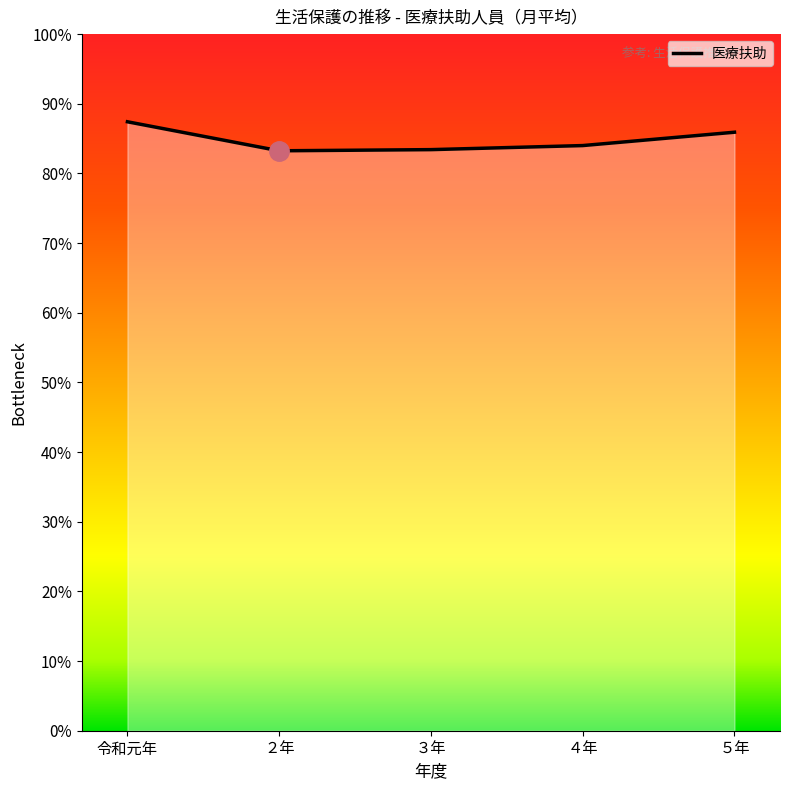

Does the chart have visible grid lines?

No